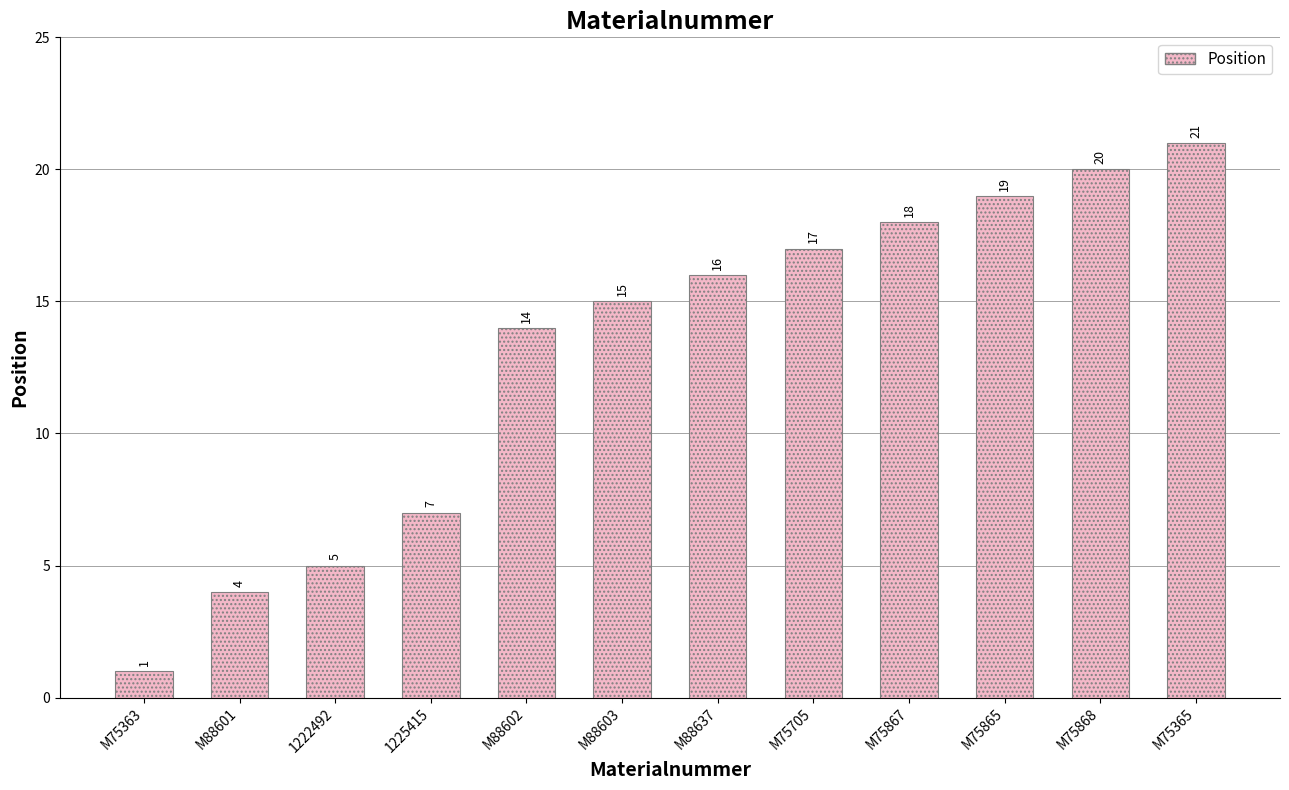

What is the change in value from M75363 to 1225415?

+6